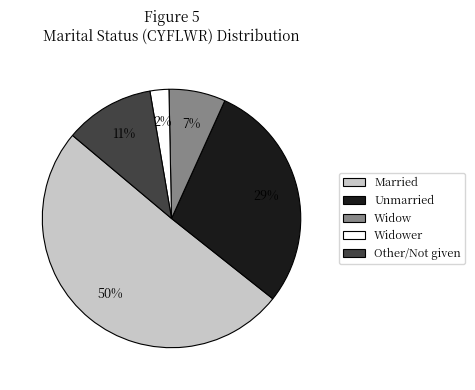

Is there a majority slice in this chart?

Yes